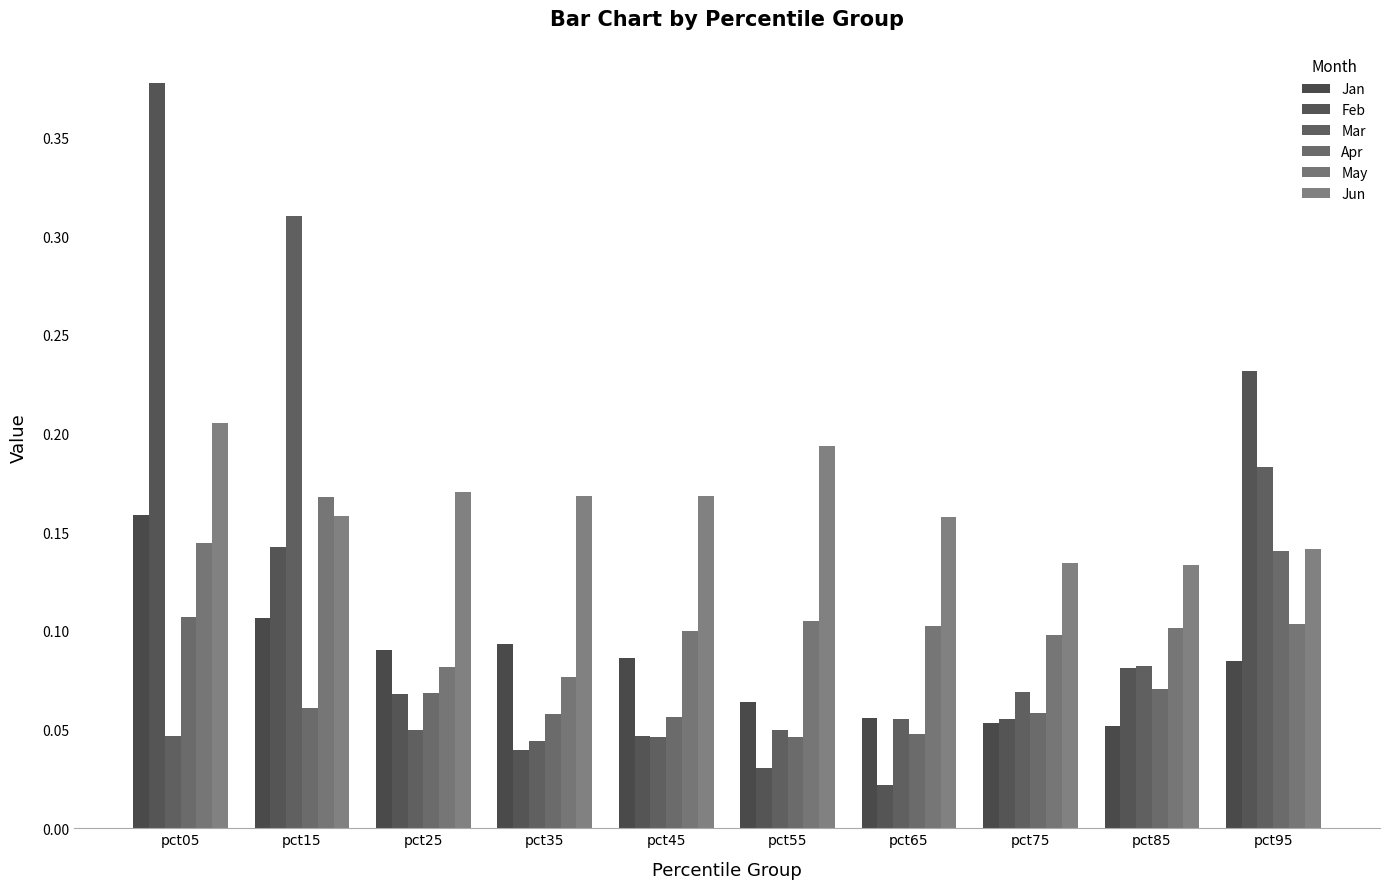

How many categories are shown in the chart?

10